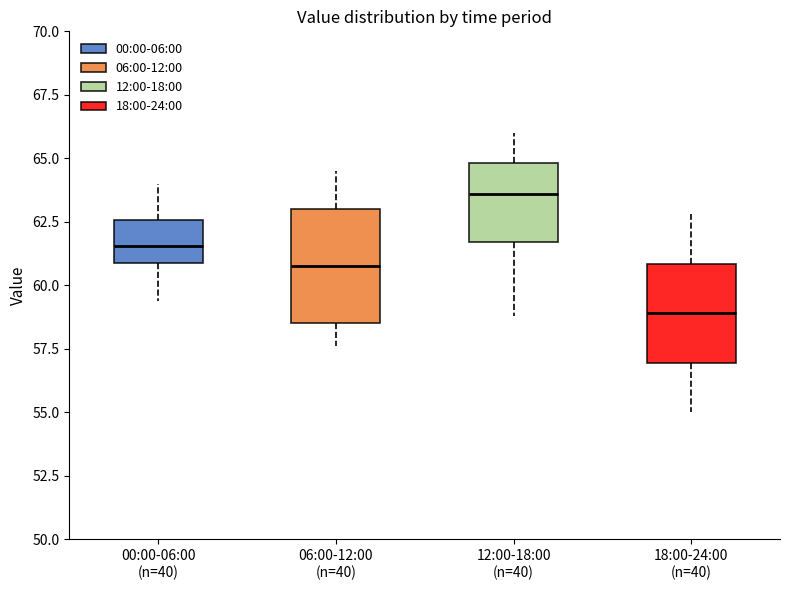

Which box's median line is the lowest?

18:00-24:00 (n=40)